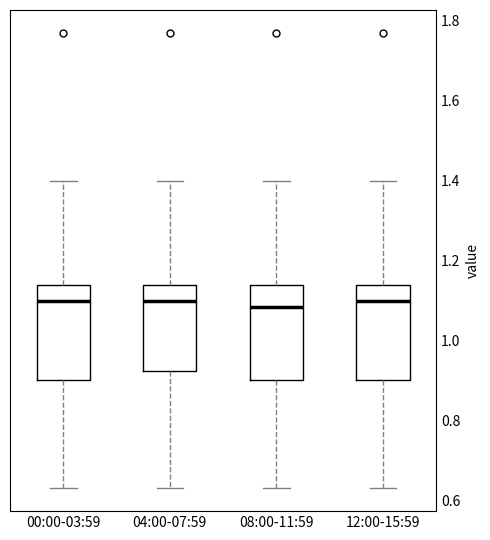

Where does the median line of the box for 04:00-07:59 sit on the y-axis? The values are not printed on the chart, so give them approximately, as read against the axis.

1.10